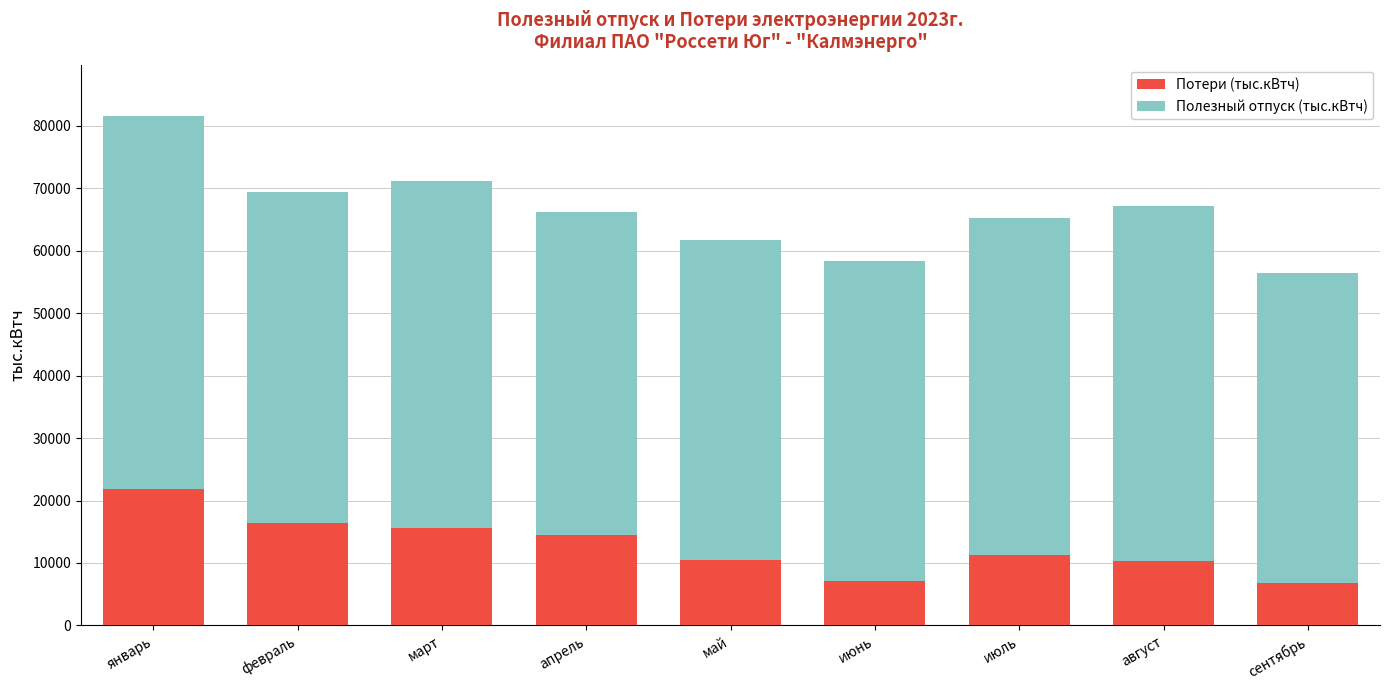

Which category has the highest value in the Потери (тыс.кВтч) series?

январь